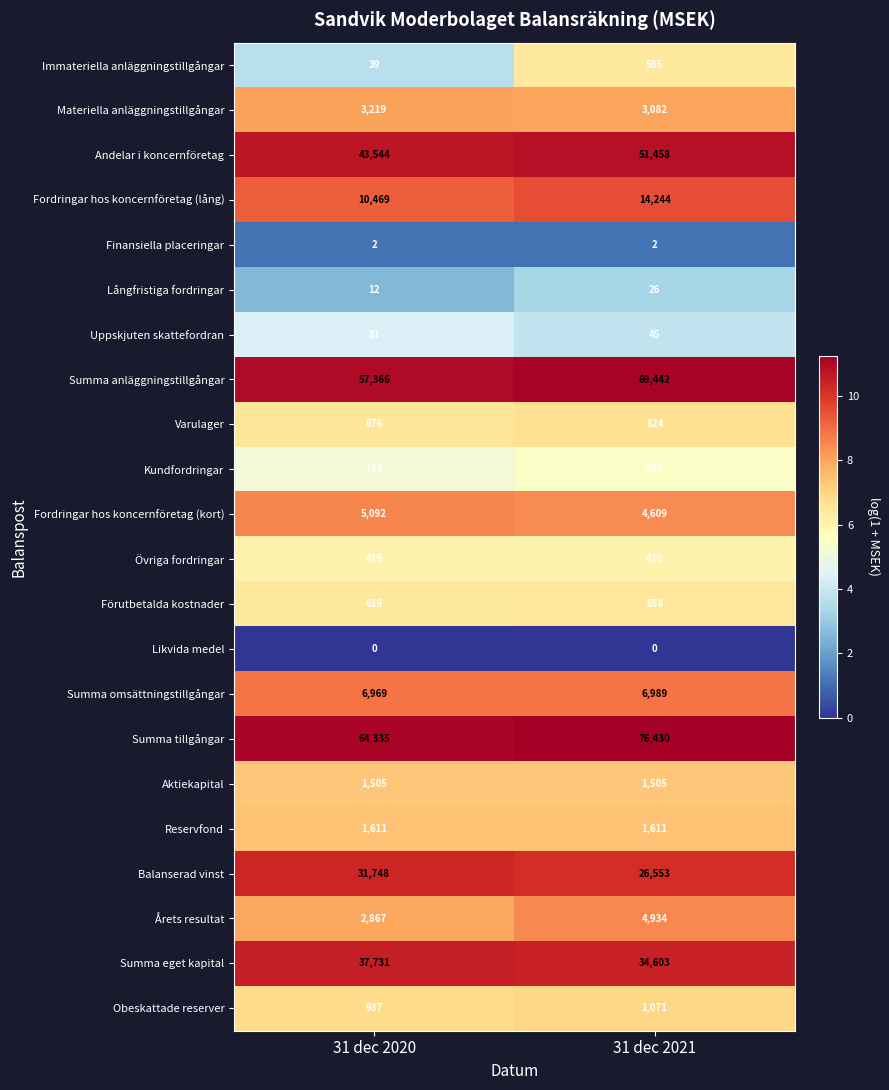

True or false: Andelar i koncernföretag has a value of 51458 at 31 dec 2021.

True